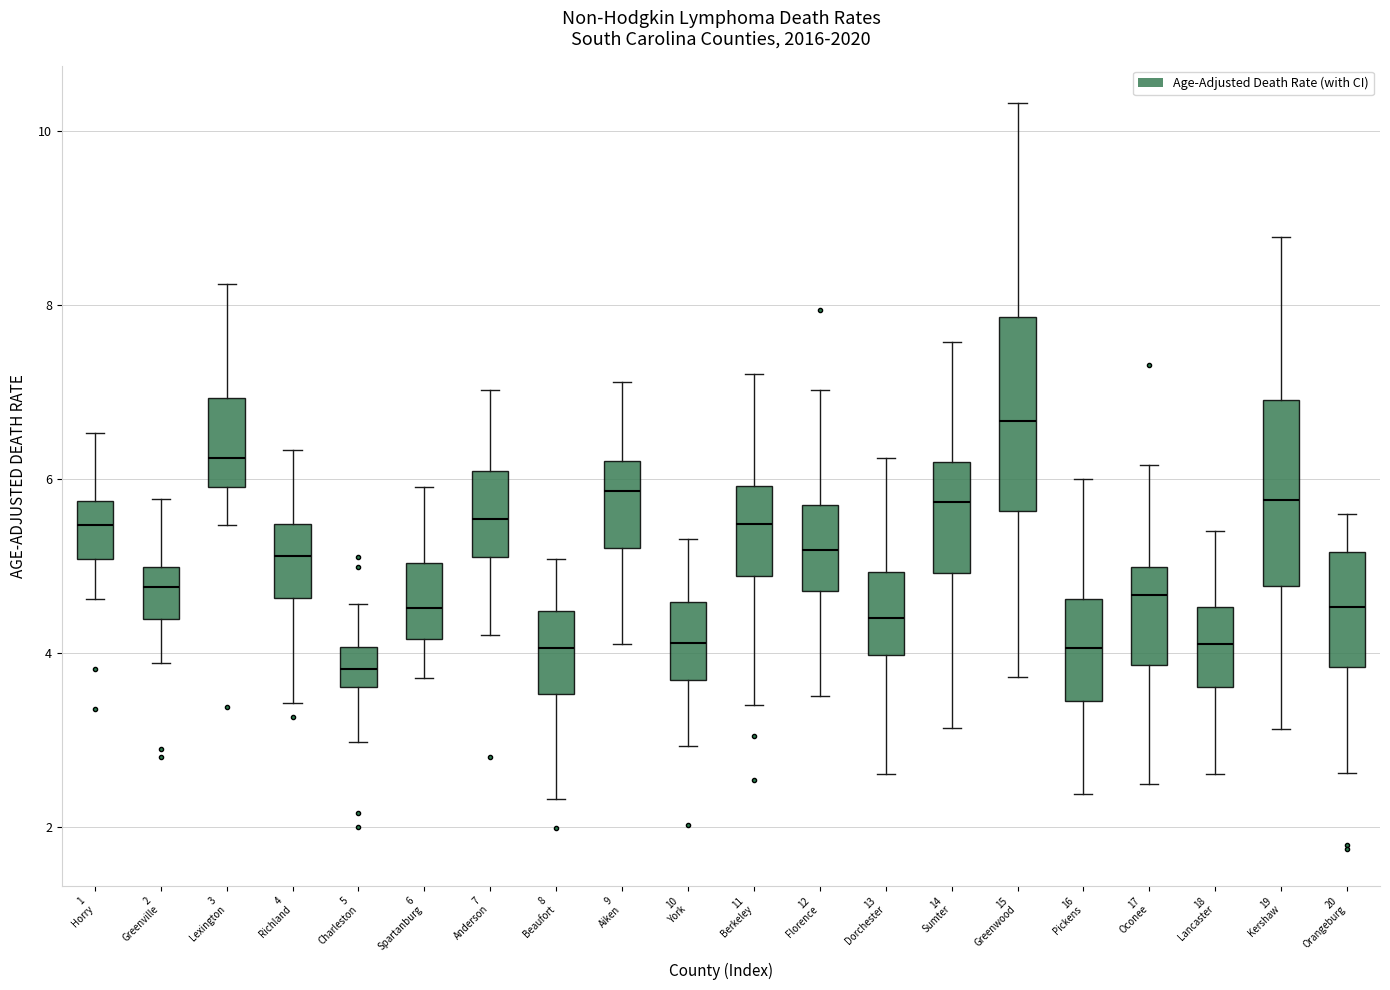

Reading left to right, read every box against the y-axis: the position of its median line, the range the box covers, and the ends of its whiskers. The values are not printed on the chart, so give them approximately, as read against the axis.

1 Horry: median 5.4, box 5.0 to 5.8, whiskers 4.6 to 6.6
2 Greenville: median 4.8, box 4.4 to 5.0, whiskers 3.8 to 5.8
3 Lexington: median 6.2, box 6.0 to 7.0, whiskers 5.4 to 8.2
4 Richland: median 5.2, box 4.6 to 5.4, whiskers 3.4 to 6.4
5 Charleston: median 3.8, box 3.6 to 4.0, whiskers 3.0 to 4.6
6 Spartanburg: median 4.6, box 4.2 to 5.0, whiskers 3.8 to 6.0
7 Anderson: median 5.6, box 5.2 to 6.0, whiskers 4.2 to 7.0
8 Beaufort: median 4.0, box 3.6 to 4.4, whiskers 2.4 to 5.0
9 Aiken: median 5.8, box 5.2 to 6.2, whiskers 4.2 to 7.2
10 York: median 4.2, box 3.6 to 4.6, whiskers 3.0 to 5.4
11 Berkeley: median 5.4, box 4.8 to 6.0, whiskers 3.4 to 7.2
12 Florence: median 5.2, box 4.8 to 5.6, whiskers 3.6 to 7.0
13 Dorchester: median 4.4, box 4.0 to 5.0, whiskers 2.6 to 6.2
14 Sumter: median 5.8, box 5.0 to 6.2, whiskers 3.2 to 7.6
15 Greenwood: median 6.6, box 5.6 to 7.8, whiskers 3.8 to 10.4
16 Pickens: median 4.0, box 3.4 to 4.6, whiskers 2.4 to 6.0
17 Oconee: median 4.6, box 3.8 to 5.0, whiskers 2.4 to 6.2
18 Lancaster: median 4.2, box 3.6 to 4.6, whiskers 2.6 to 5.4
19 Kershaw: median 5.8, box 4.8 to 7.0, whiskers 3.2 to 8.8
20 Orangeburg: median 4.6, box 3.8 to 5.2, whiskers 2.6 to 5.6